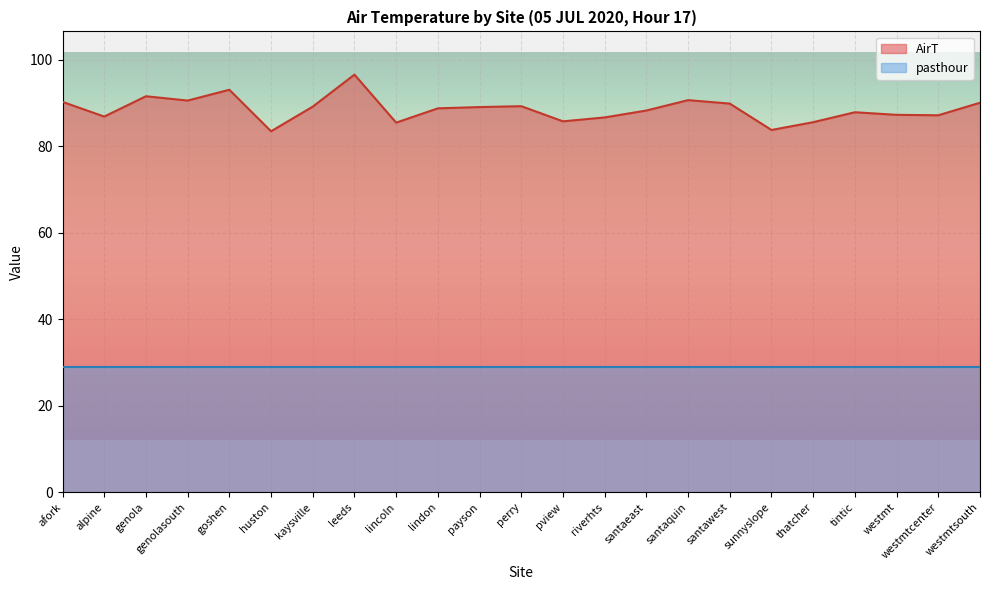

Approximately how many times larger is the value at payson compared to tintic?

1.0